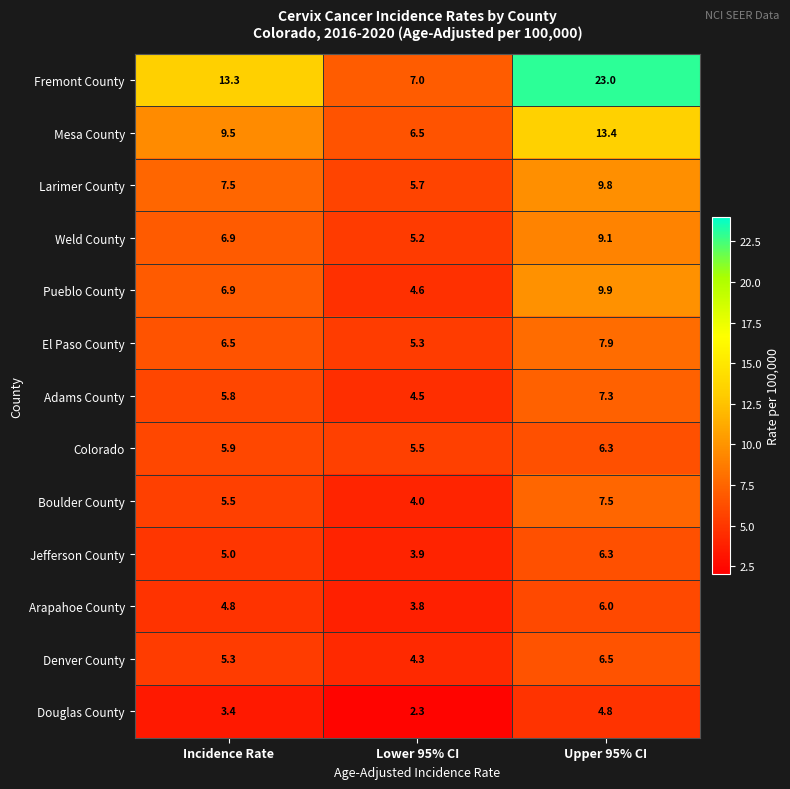

At Lower 95% CI, list the series in order from largest to smallest.

Fremont County, Mesa County, Larimer County, Colorado, El Paso County, Weld County, Pueblo County, Adams County, Denver County, Boulder County, Jefferson County, Arapahoe County, Douglas County